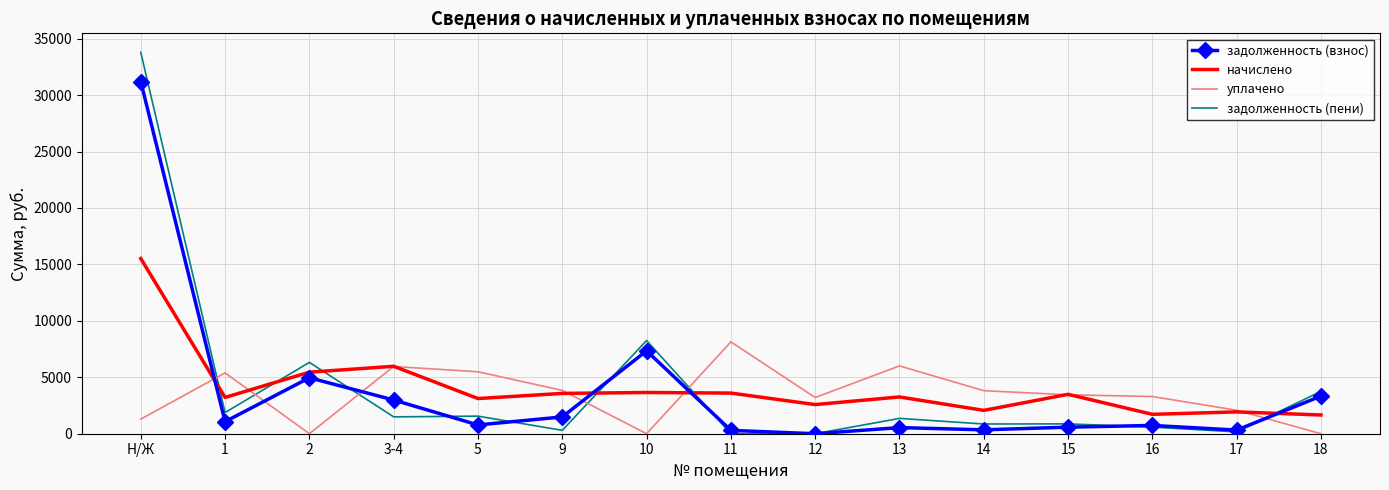

At which category is the sum across all series the highest?

Н/Ж